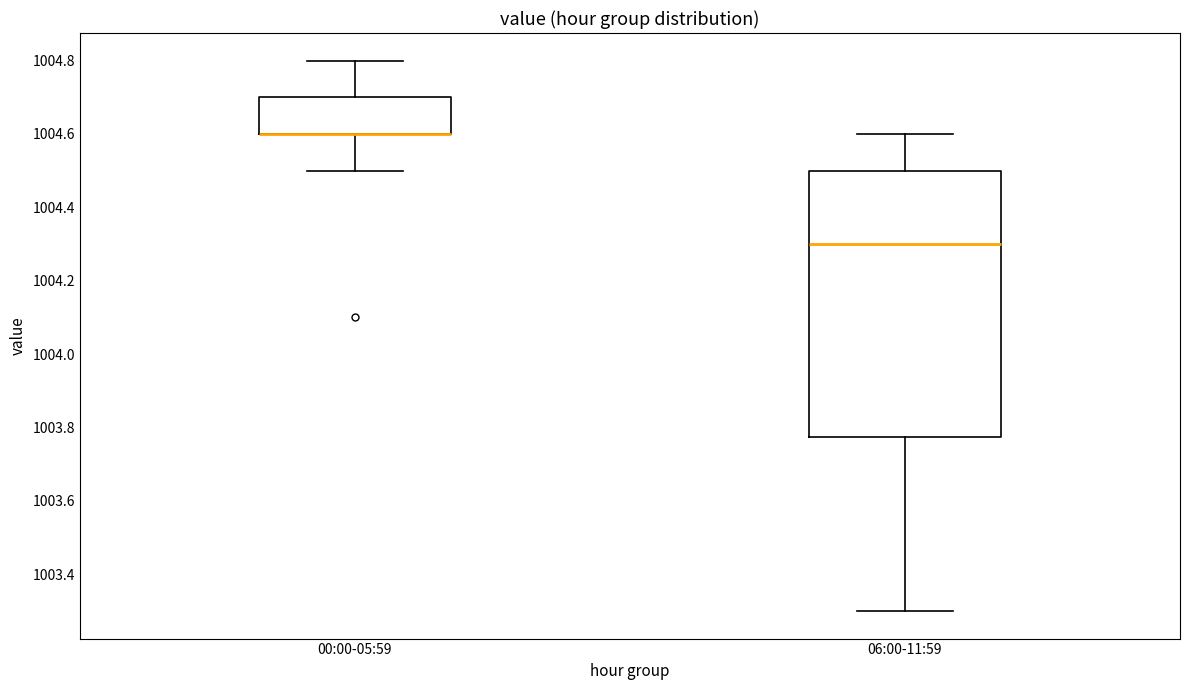

Reading left to right, read every box against the y-axis: the position of its median line, the range the box covers, and the ends of its whiskers. The values are not printed on the chart, so give them approximately, as read against the axis.

00:00-05:59: median 1004.60 (drawn on the box's lower edge), box 1004.60 to 1004.70, whiskers 1004.50 to 1004.80
06:00-11:59: median 1004.30, box 1003.78 to 1004.50, whiskers 1003.30 to 1004.60